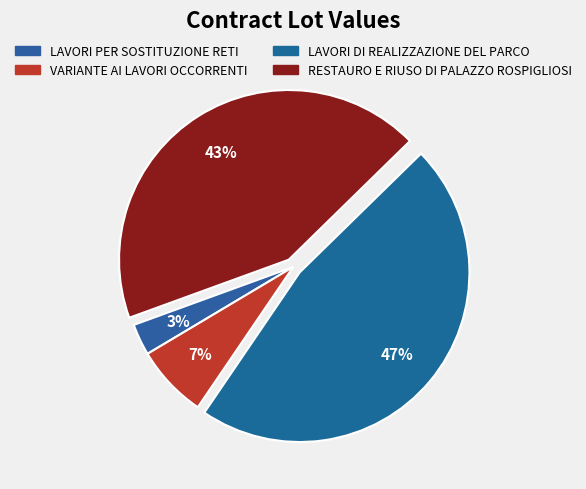

The RESTAURO E RIUSO DI PALAZZO ROSPIGLIOSI slice represents 43% of the pie. True or false?

True